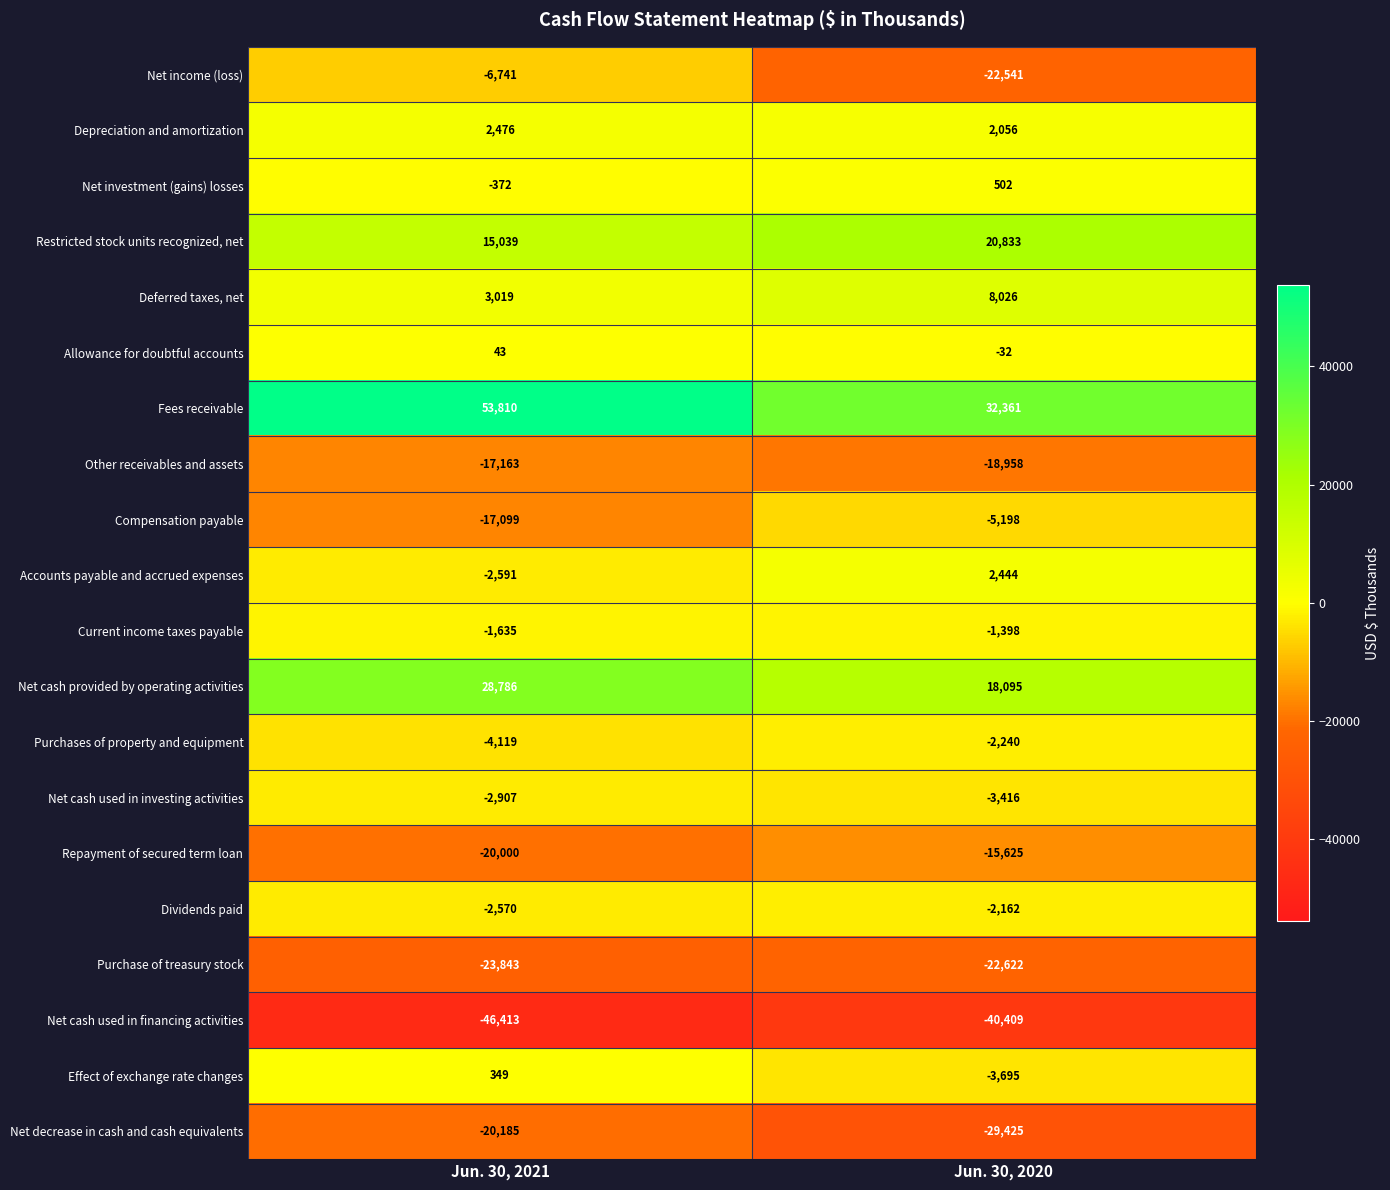

What is the total value across all series at Jun. 30, 2021?

-62116